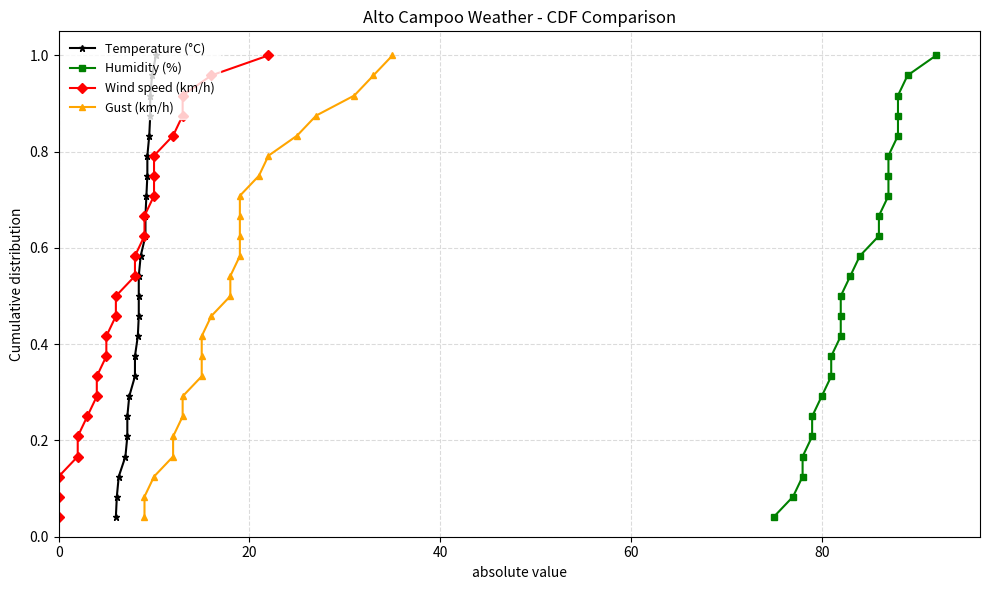

True or false: Temperature (°C) and Gust (km/h) cross at least once.

False